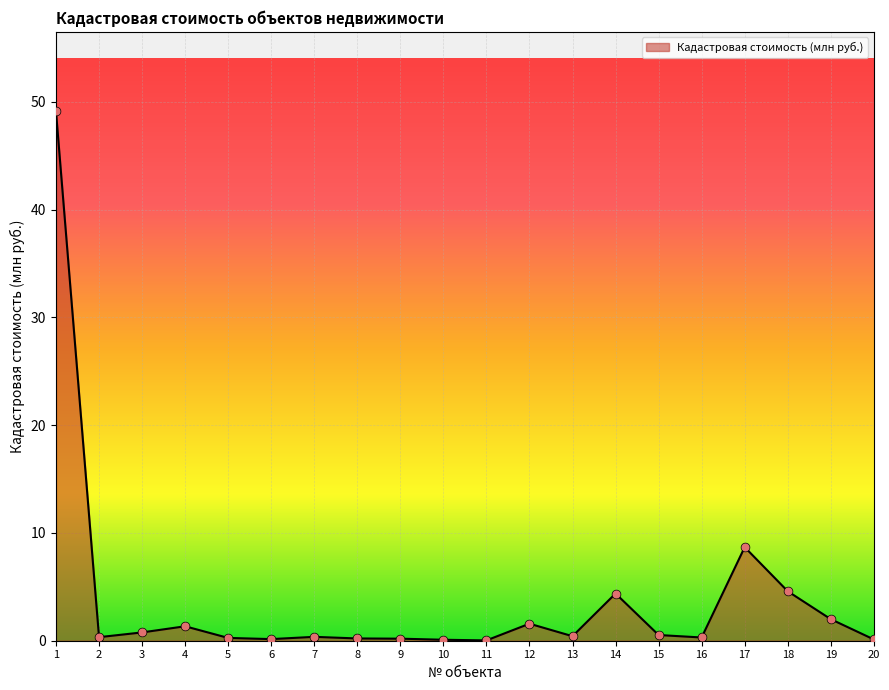

What is the change in value from 10 to 16?

+0.2